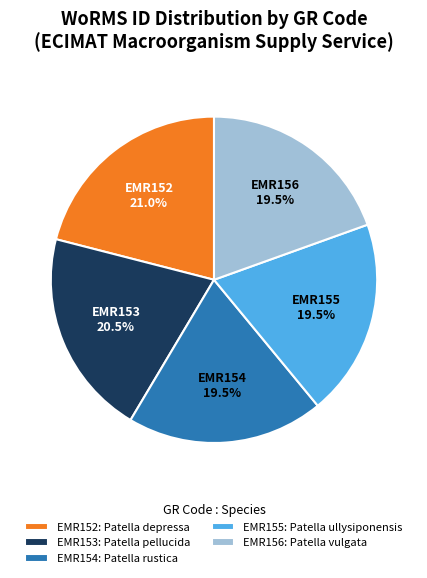

What percentage is NOT represented by EMR154?

80.5%